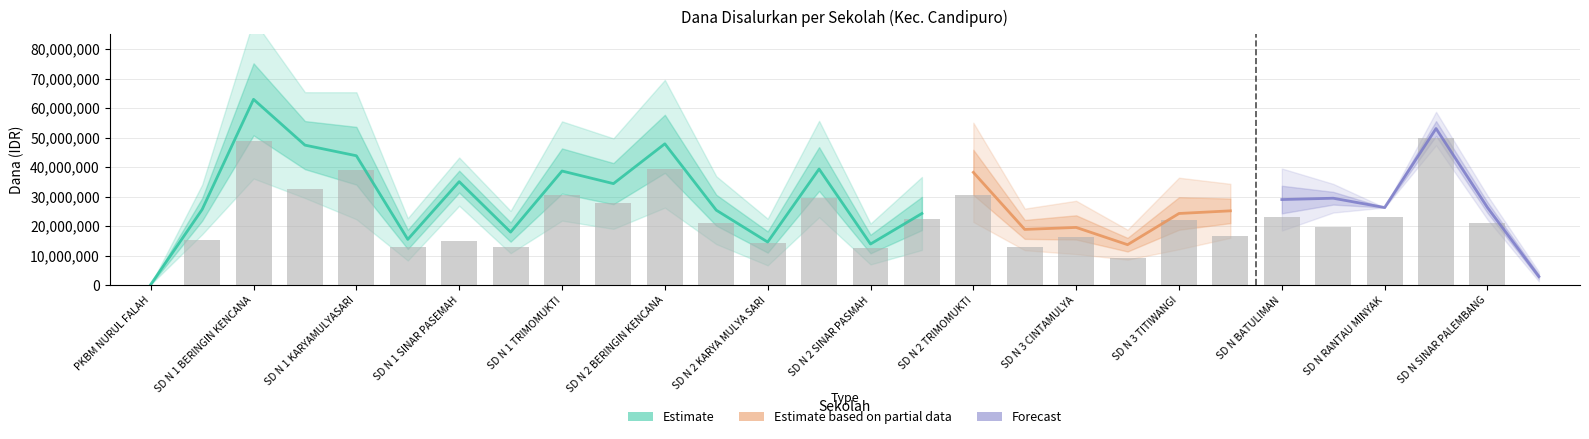

How many groups of bars are there?

28